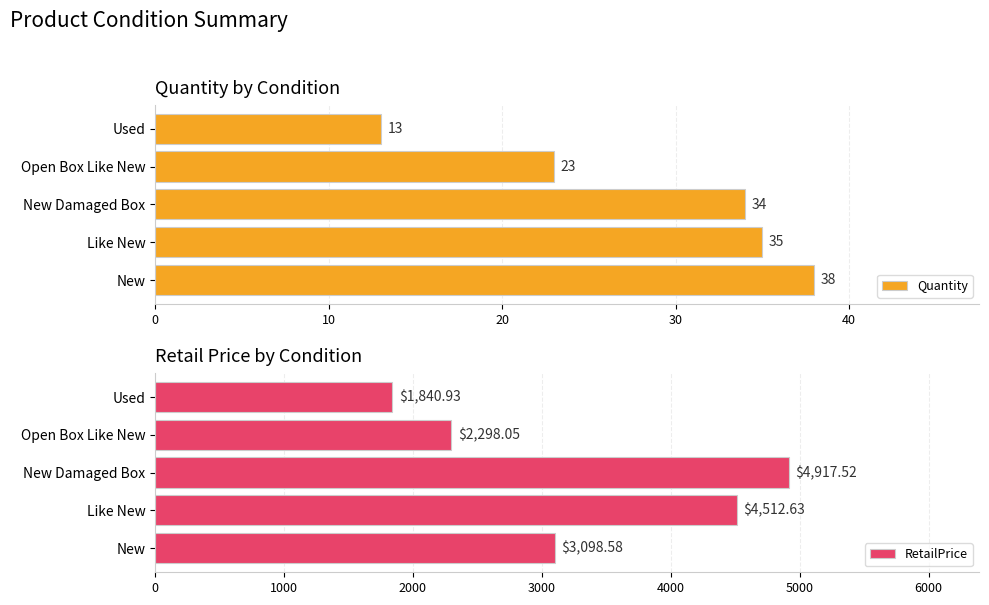

At how many categories does at least one series exceed 1708?

5